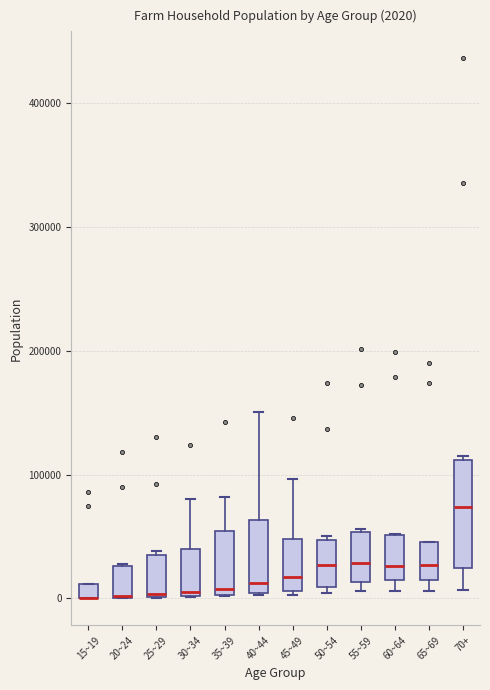

Comparing the boxes themselves (not the whiskers), which one is the tallest?

70+